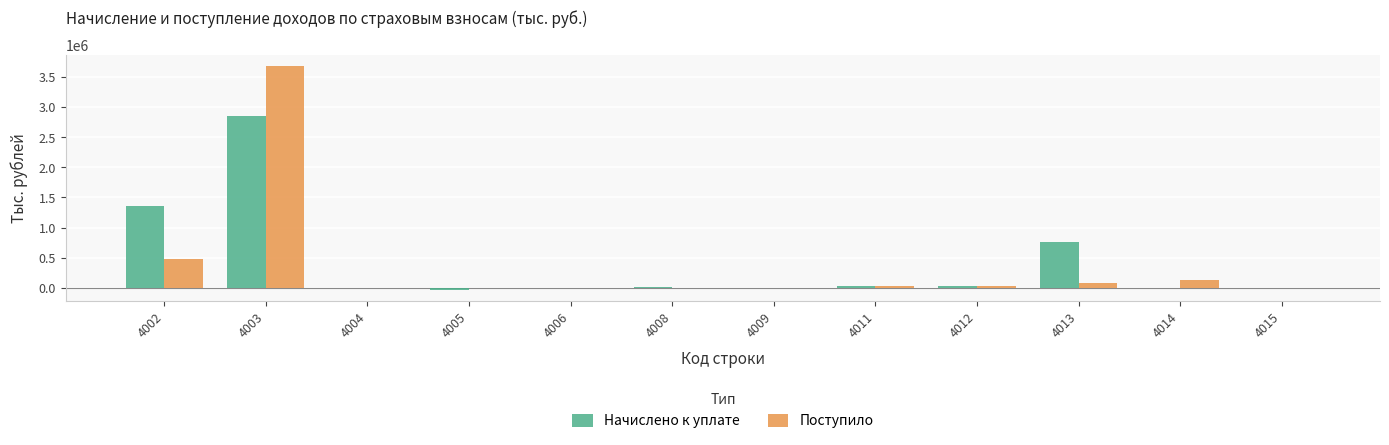

Is the value of Поступило at 4002 greater than the value of Начислено к уплате at 4002?

No